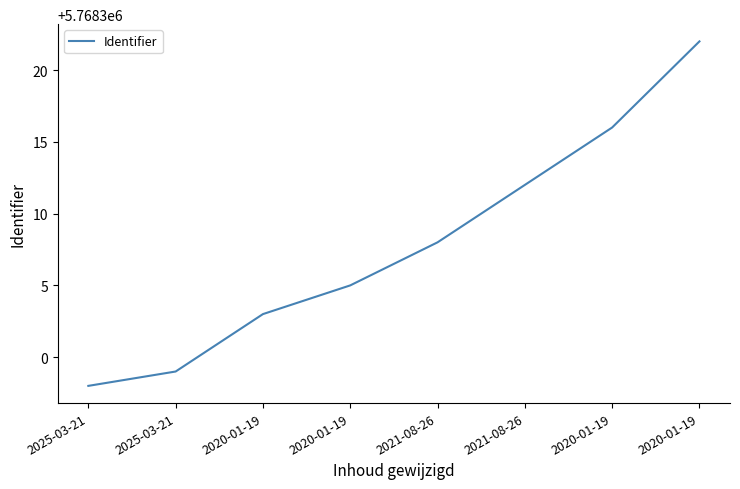

Which category has the lowest value across all series?

2025-03-21